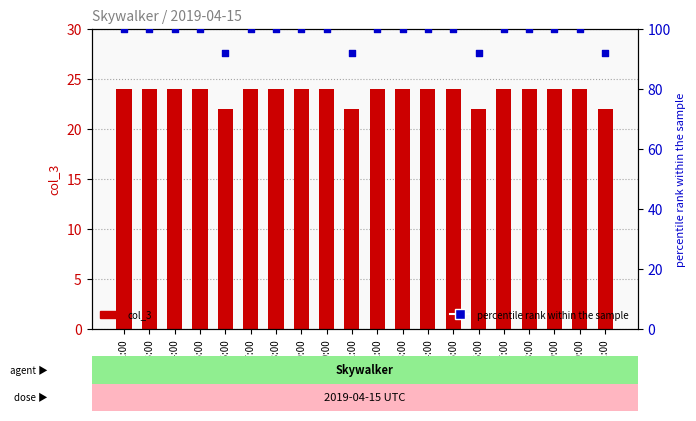

Which series has the largest total across all categories?

percentile rank within the sample